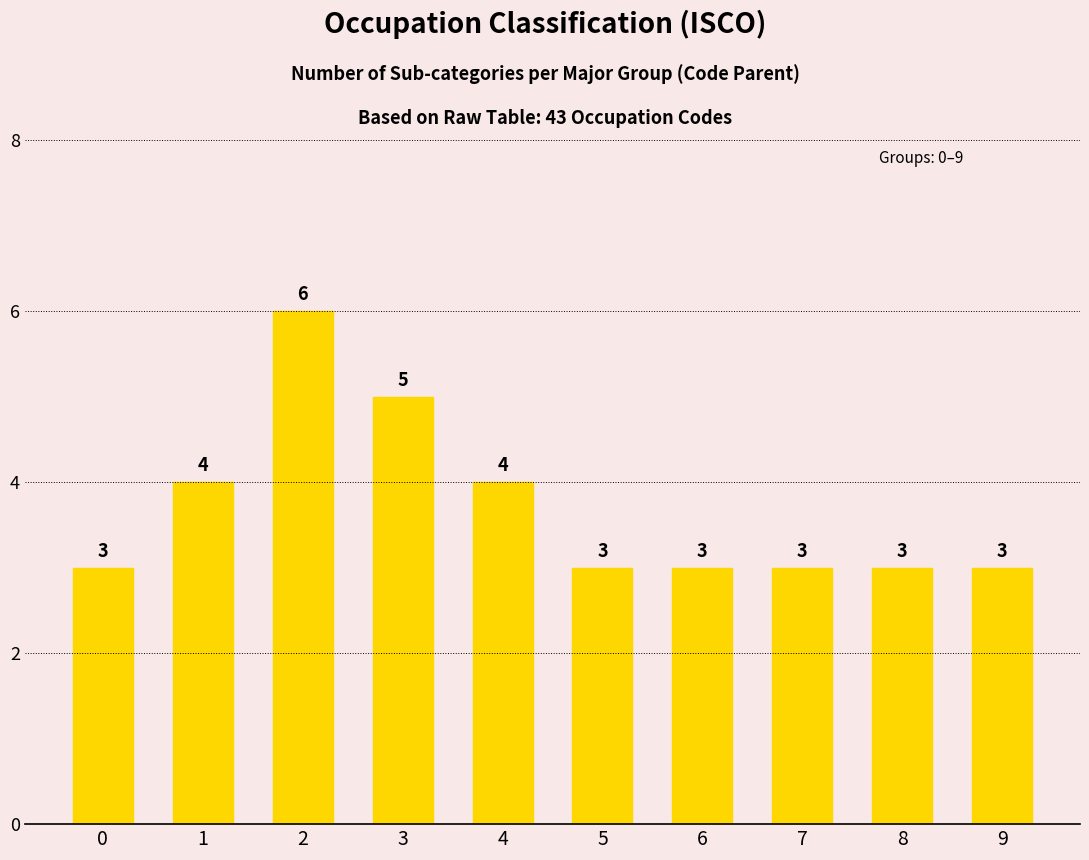

What is the value of the 10th bar from the left?

3